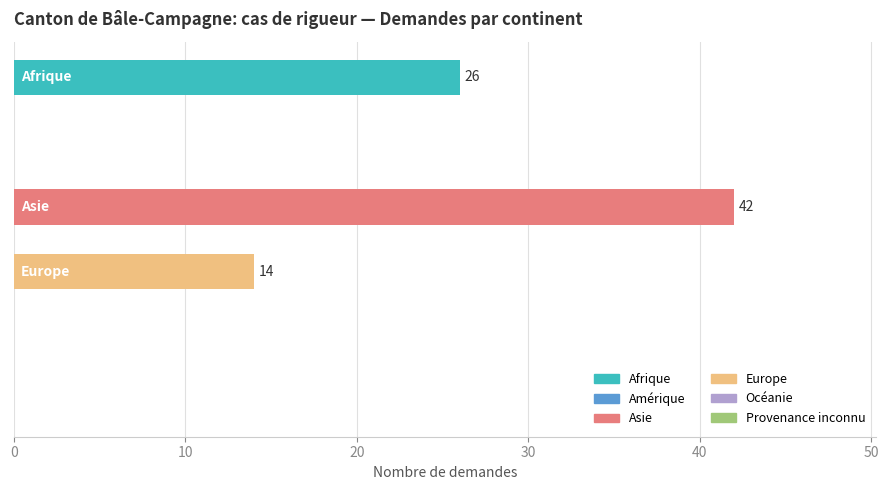

How many values are between 0 and 26?

5